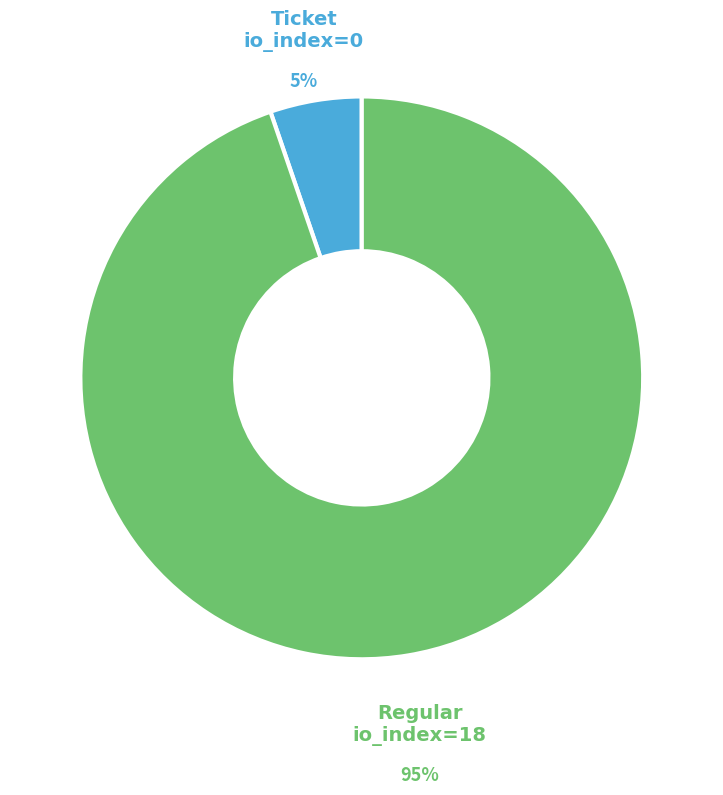

What is the largest slice in the pie chart?

Regular